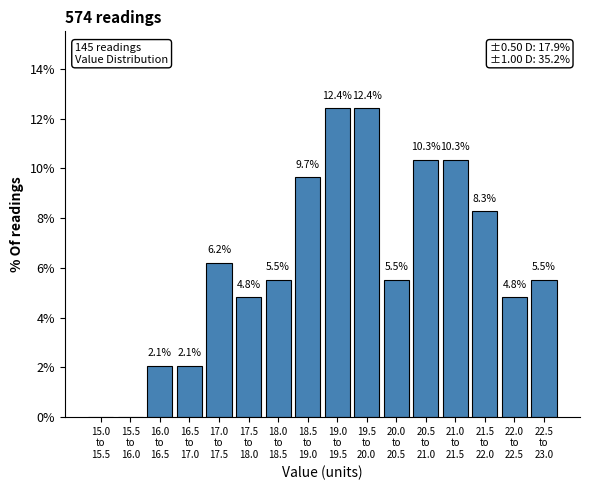

What is the maximum value shown in the chart?

12.4